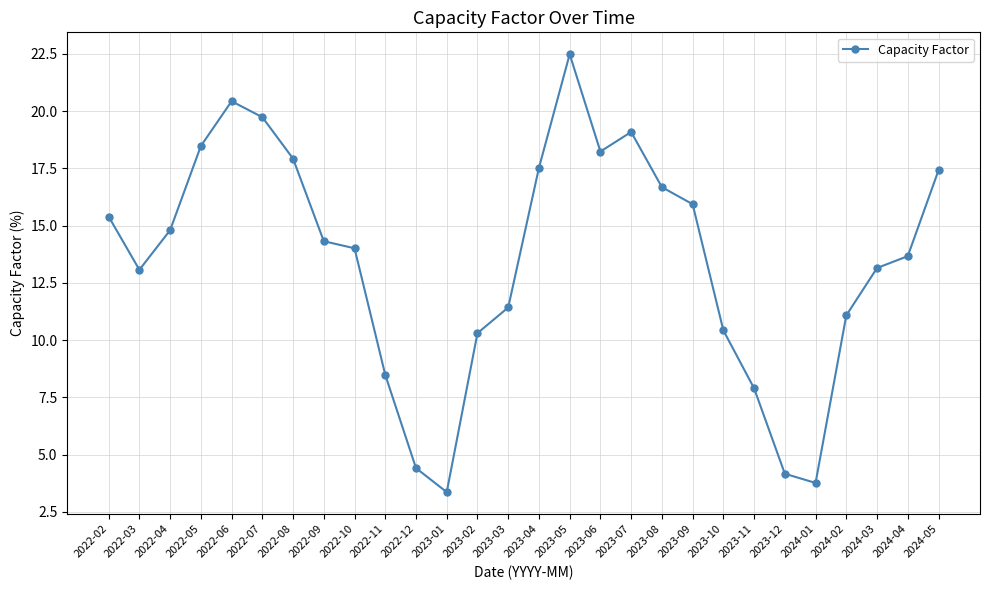

Is it true that the value at 2022-10 is 19.2?

False